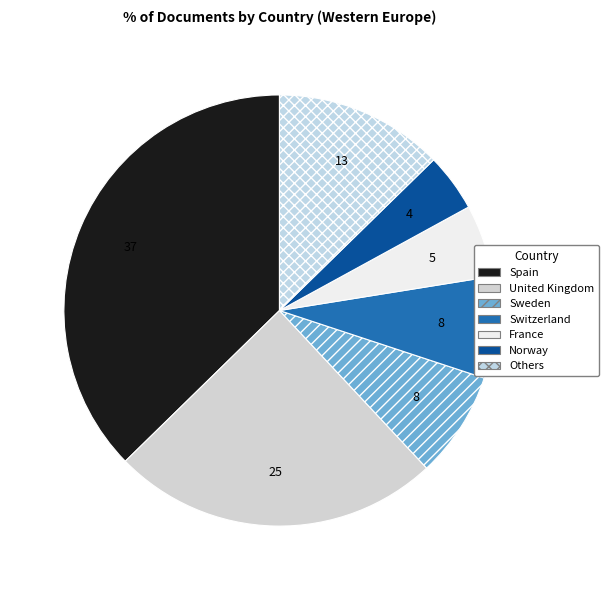

True or false: Sweden accounts for 8% of the total.

True